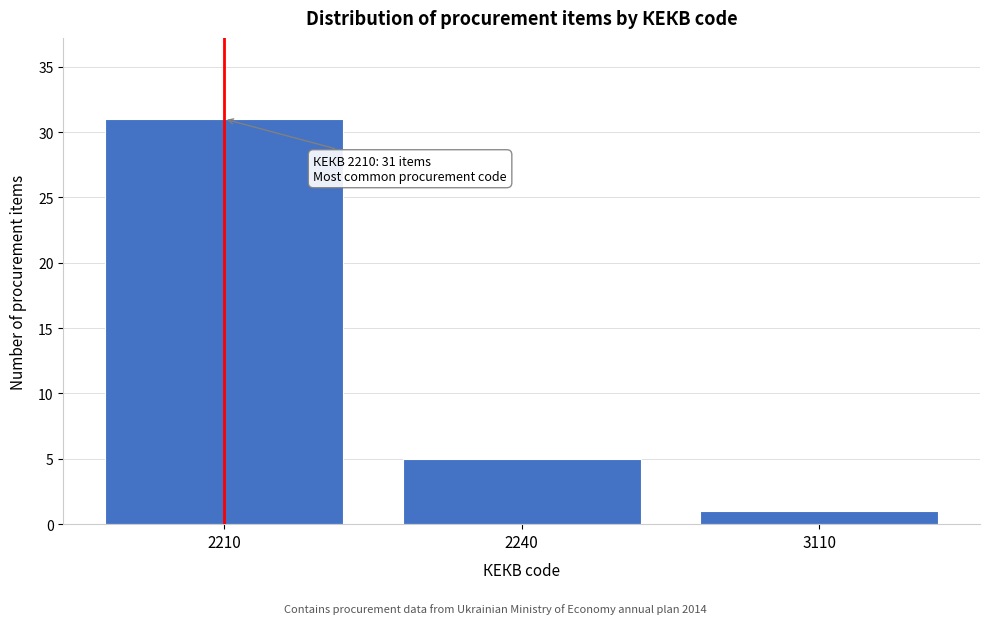

Reading right to left, list all the values displayed in this chart.

3110=1	2240=5	2210=31